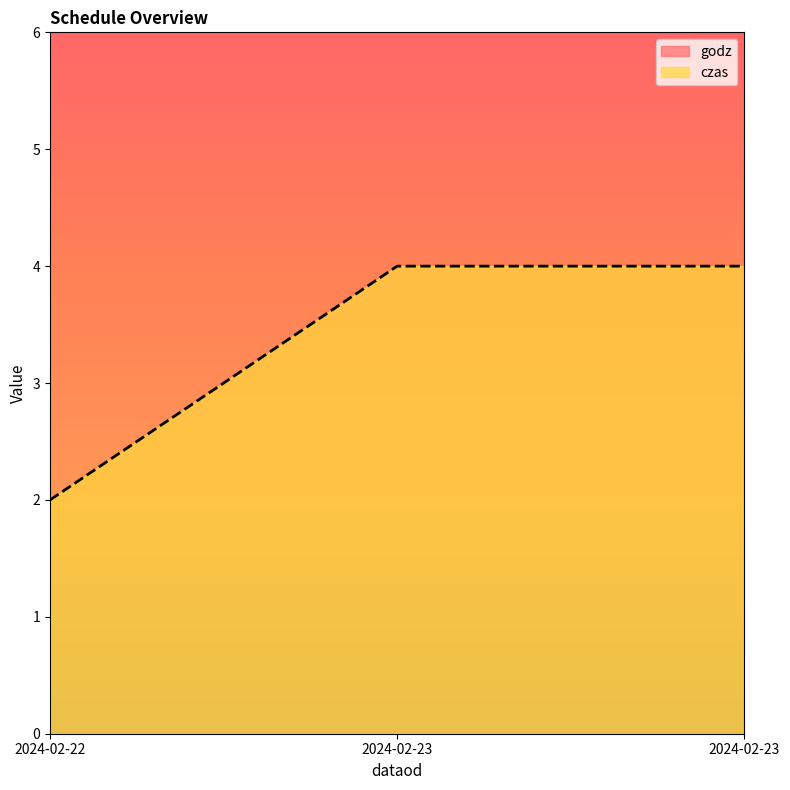

Which series changed the most between 2024-02-23 and 2024-02-23?

godz